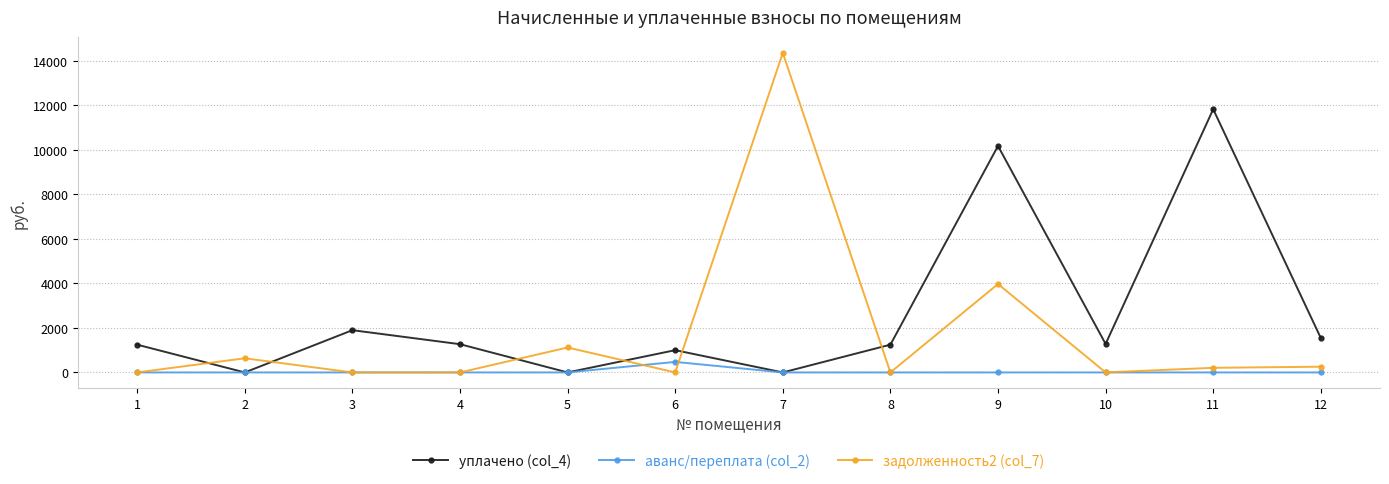

Does the chart display data point markers on the line(s)?

Yes